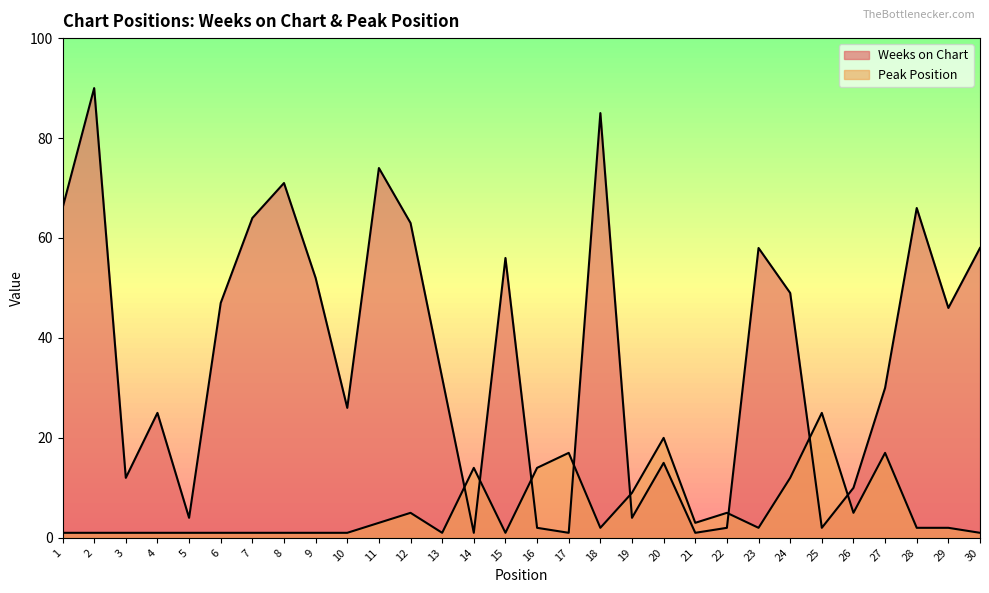

What is the greatest value displayed?

90